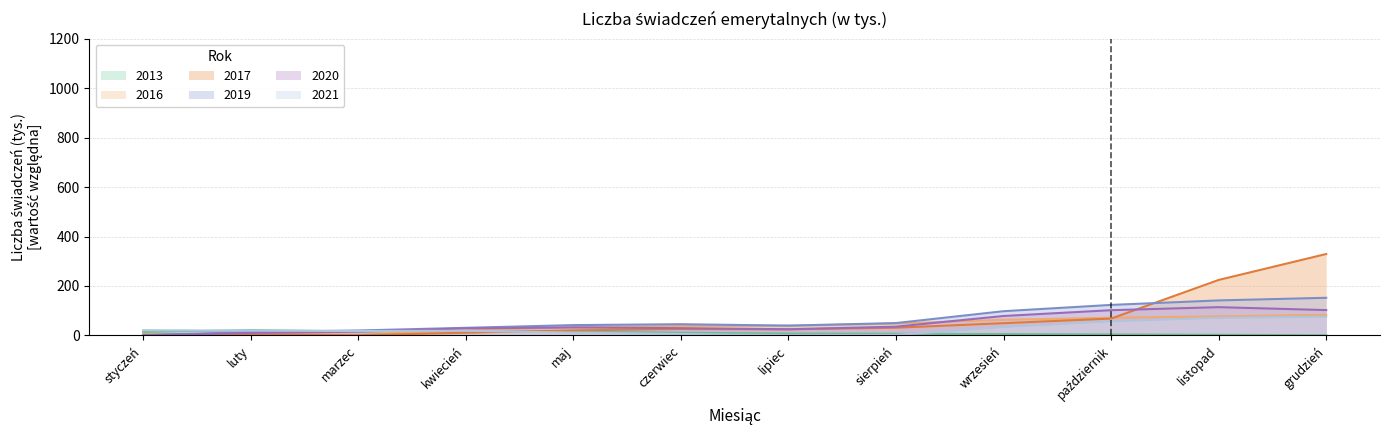

Which series ends up on top after the final intersection of 2017 and 2019?

2017